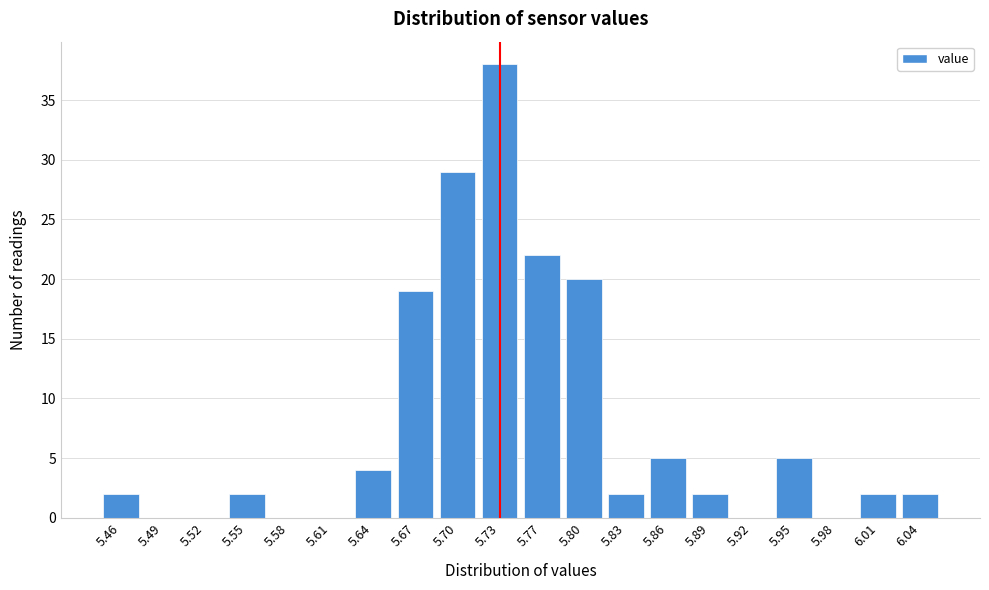

Reading right to left, list all the values displayed in this chart.

6.04=2	6.01=2	5.98=0	5.95=5	5.92=0	5.89=2	5.86=5	5.83=2	5.80=20	5.77=22	5.73=38	5.70=29	5.67=19	5.64=4	5.61=0	5.58=0	5.55=2	5.52=0	5.49=0	5.46=2